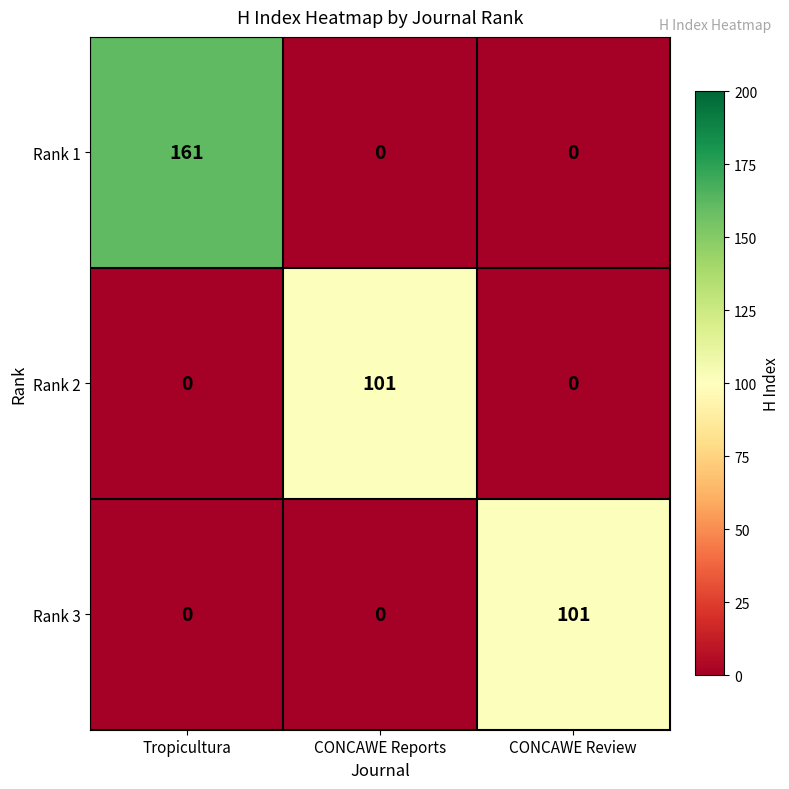

Which series has the largest total across all categories?

Rank 1